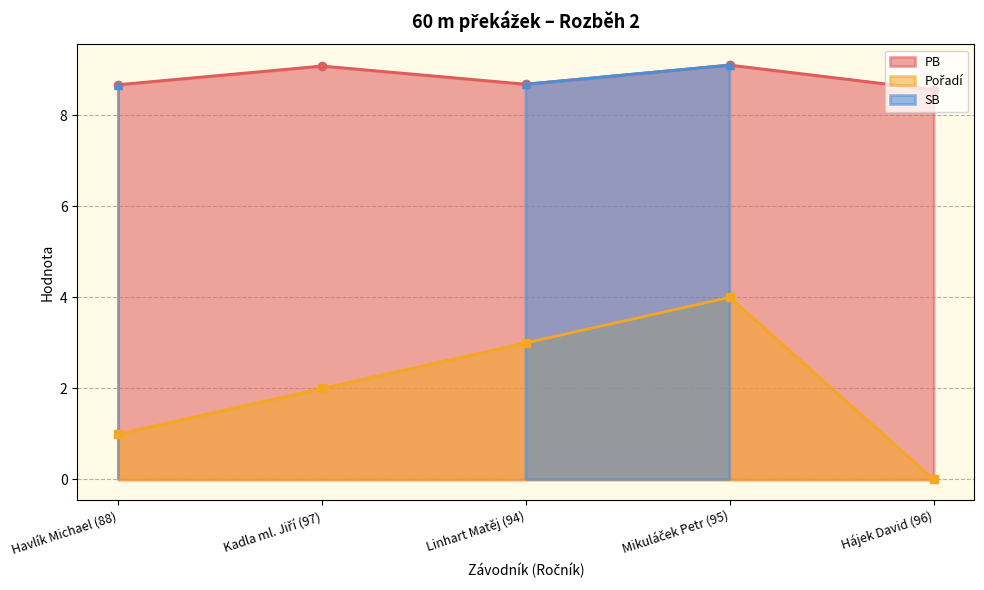

True or false: Pořadí and PB cross at least once.

False